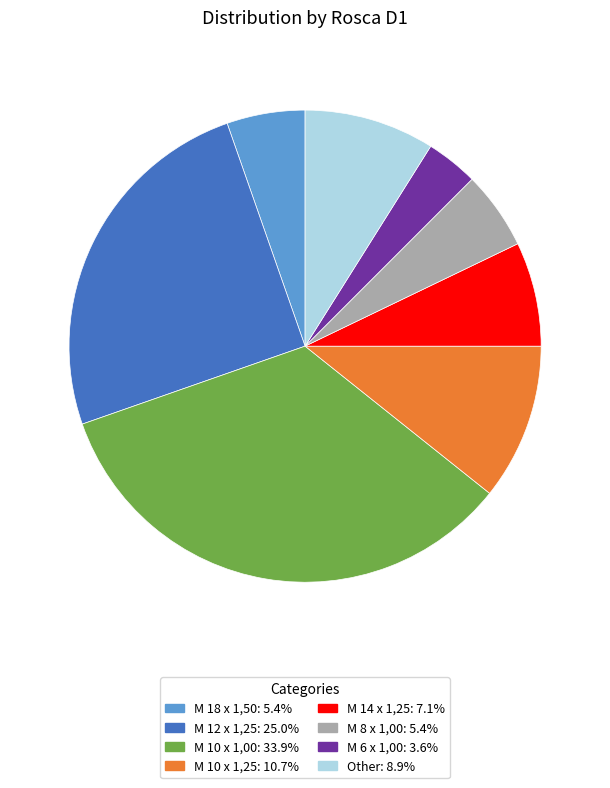

Which slice is the smallest?

M 6 x 1,00